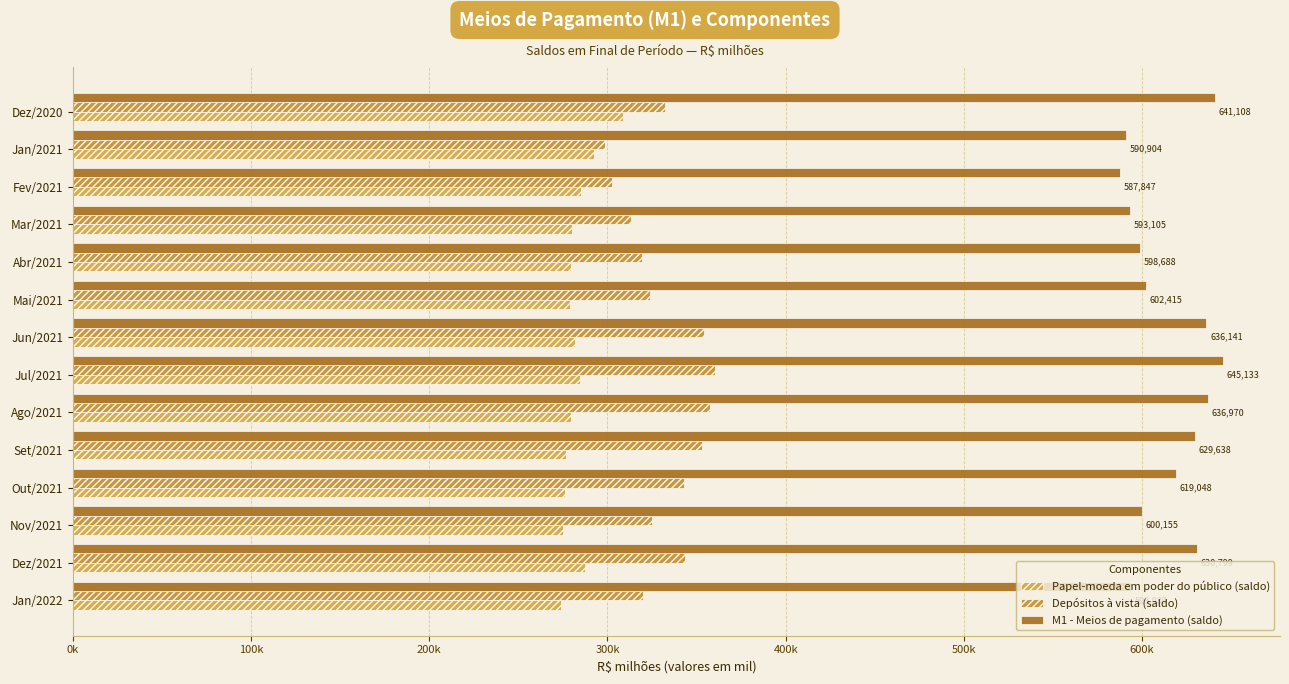

What are all the series names shown in the legend?

Papel-moeda em poder do público (saldo), Depósitos à vista (saldo), M1 - Meios de pagamento (saldo)